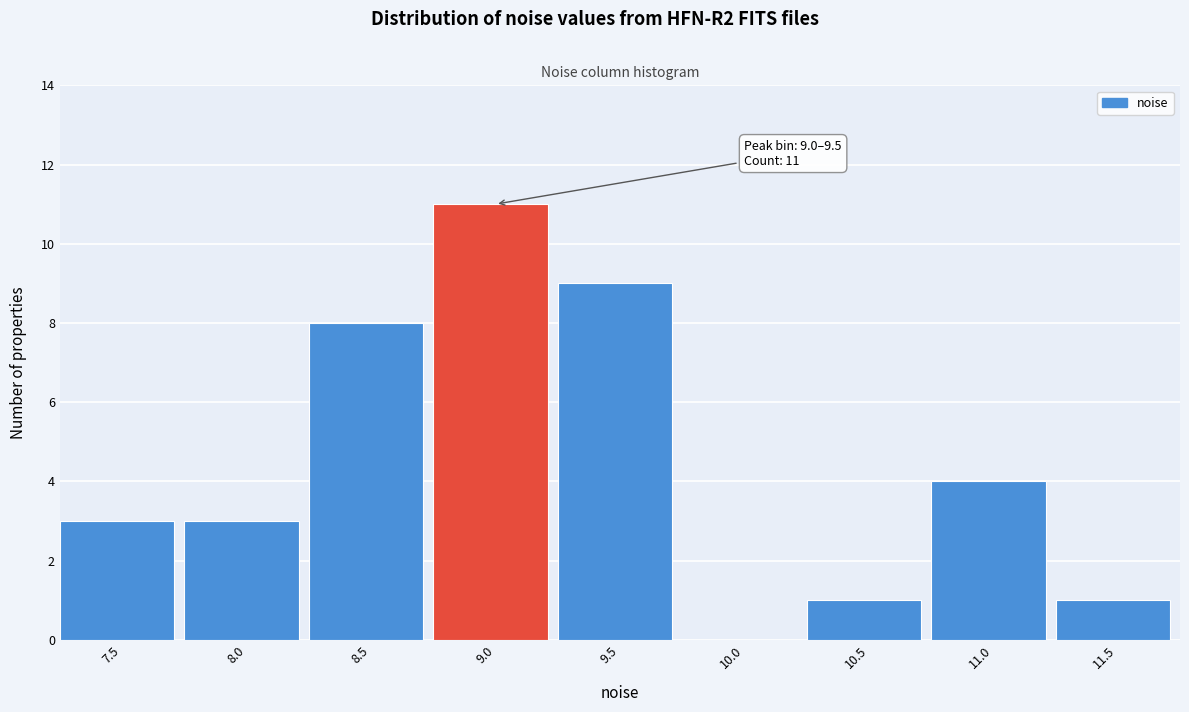

Is it true that the value at 11.0 is 4?

True